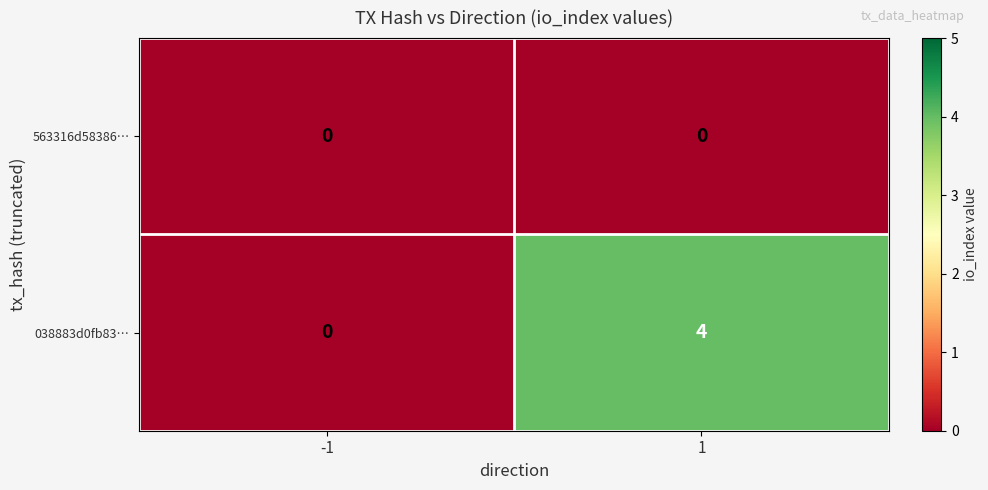

True or false: 038883d0fb83… has a value of 0 at -1.

True